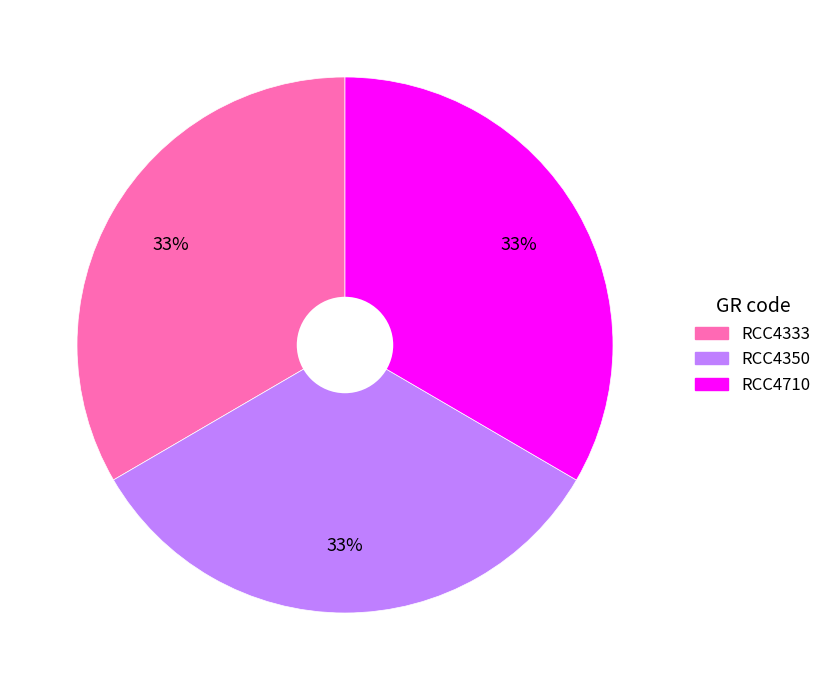

Combined, do RCC4710 and RCC4350 account for over 50%?

Yes